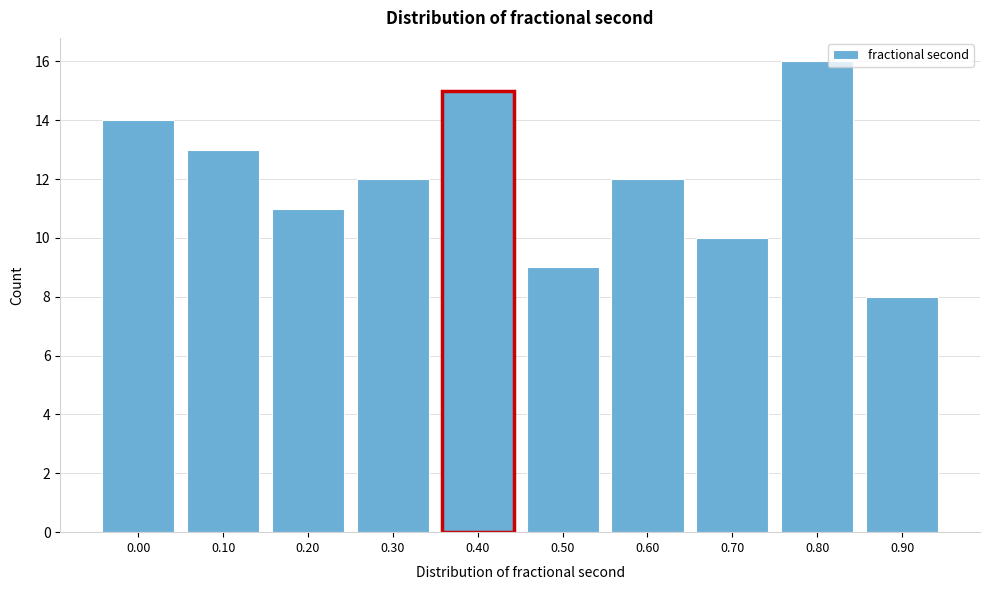

Reading right to left, extract all data points from this chart.

8	16	10	12	9	15	12	11	13	14